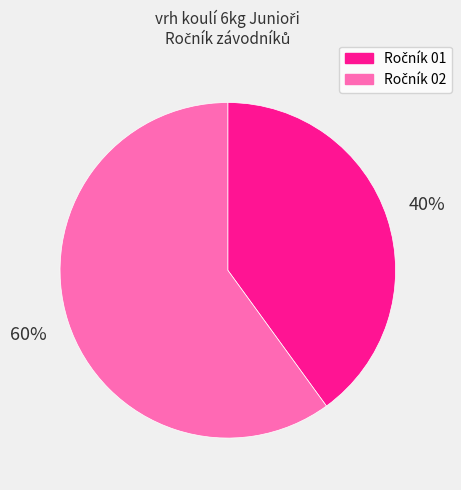

Is there a majority slice in this chart?

Yes